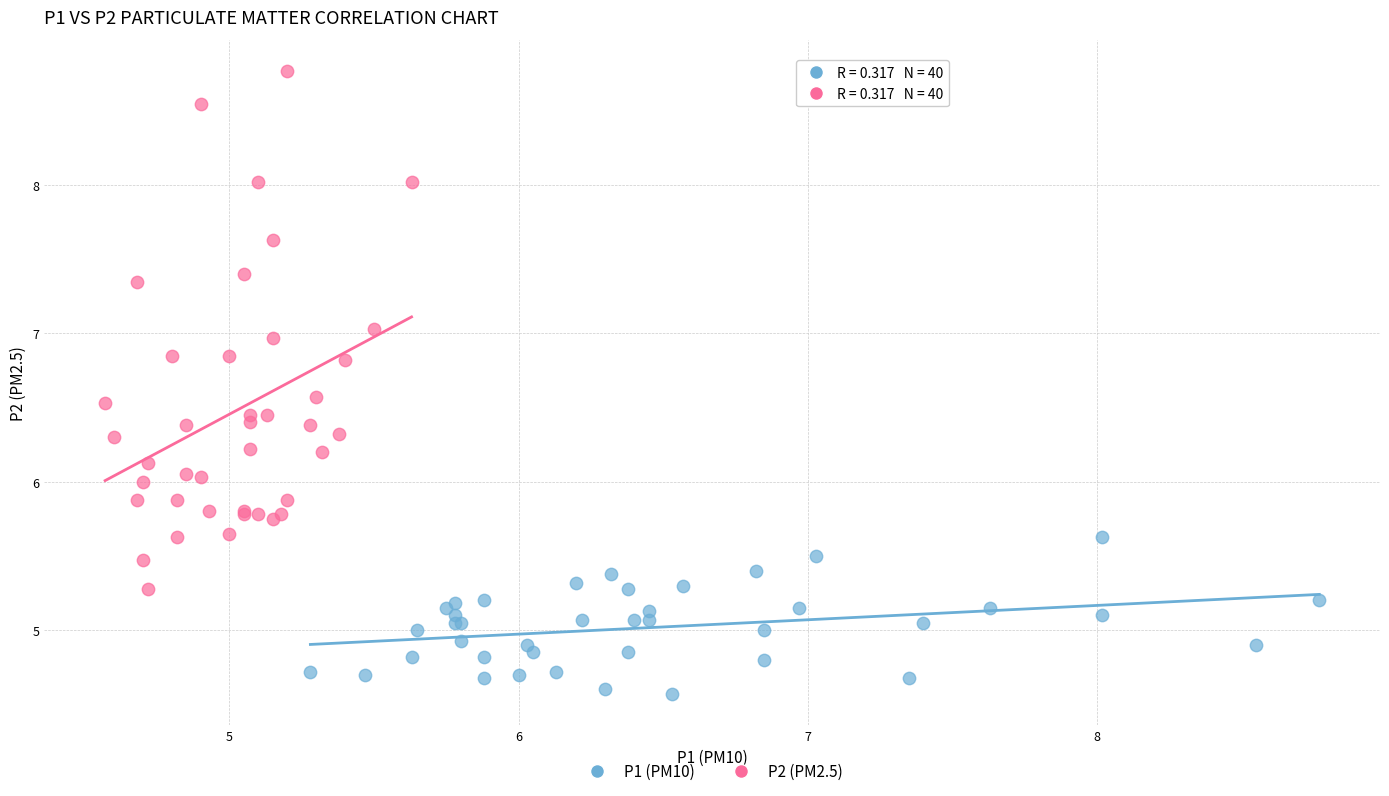

What are all the series names shown in the legend?

P1 (PM10), P2 (PM2.5)